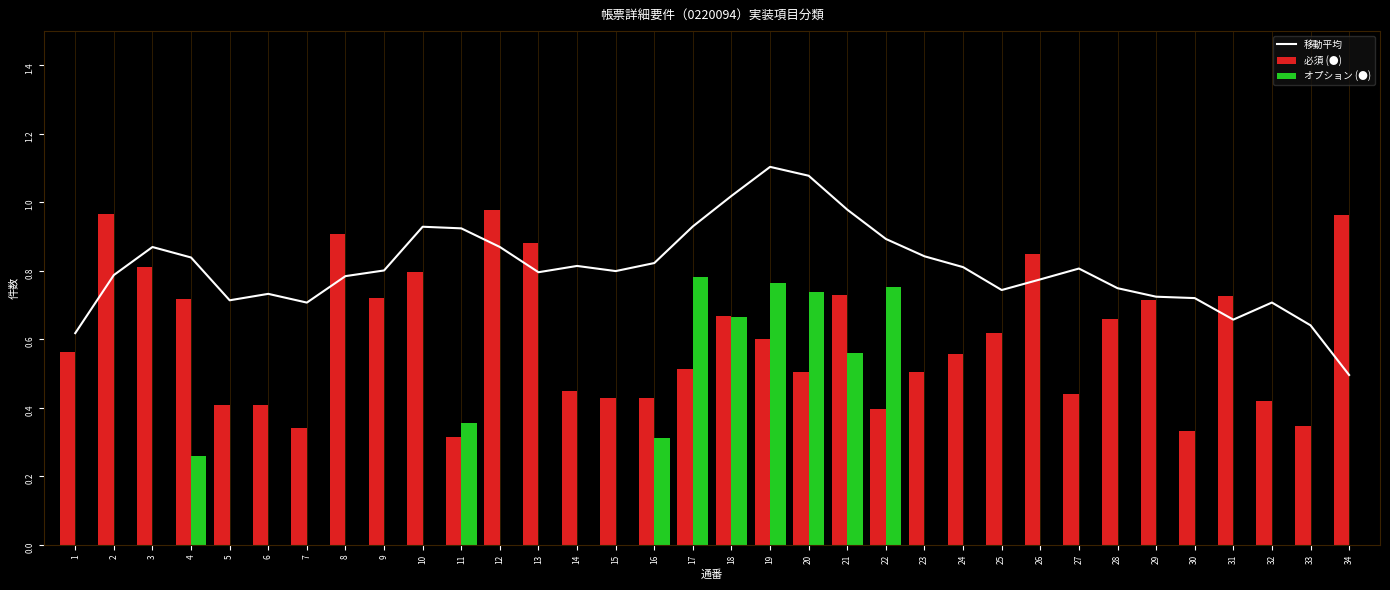

Reading left to right, transcribe all the data shown in this chart.

移動平均: 0.6	0.8	0.9	0.8	0.7	0.7	0.7	0.8	0.8	0.9	0.9	0.9	0.8	0.8	0.8	0.8	0.9	1.0	1.1	1.1	1.0	0.9	0.8	0.8	0.7	0.8	0.8	0.7	0.7	0.7	0.7	0.7	0.6	0.5
必須 (●): 0.6	1.0	0.8	0.7	0.4	0.4	0.3	0.9	0.7	0.8	0.3	1.0	0.9	0.4	0.4	0.4	0.5	0.7	0.6	0.5	0.7	0.4	0.5	0.6	0.6	0.8	0.4	0.7	0.7	0.3	0.7	0.4	0.3	1.0
オプション (●): 0.0	0.0	0.0	0.3	0.0	0.0	0.0	0.0	0.0	0.0	0.4	0.0	0.0	0.0	0.0	0.3	0.8	0.7	0.8	0.7	0.6	0.8	0.0	0.0	0.0	0.0	0.0	0.0	0.0	0.0	0.0	0.0	0.0	0.0